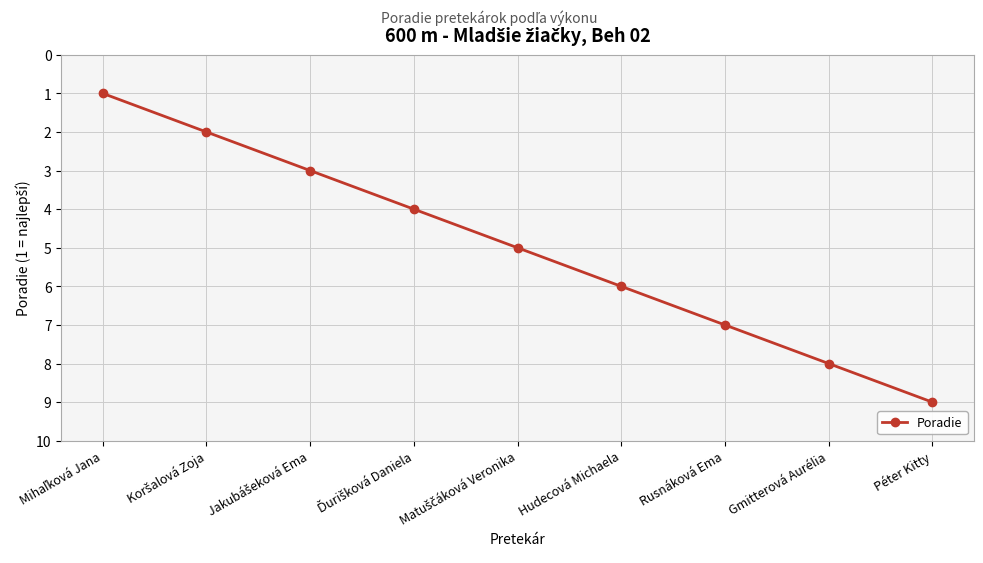

What is the greatest value displayed?

9